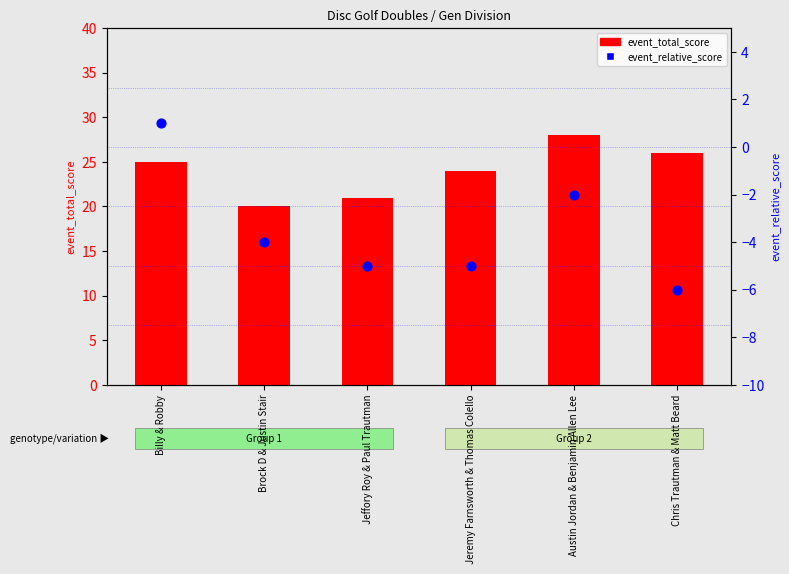

Which series contains the highest Y value?

event_total_score